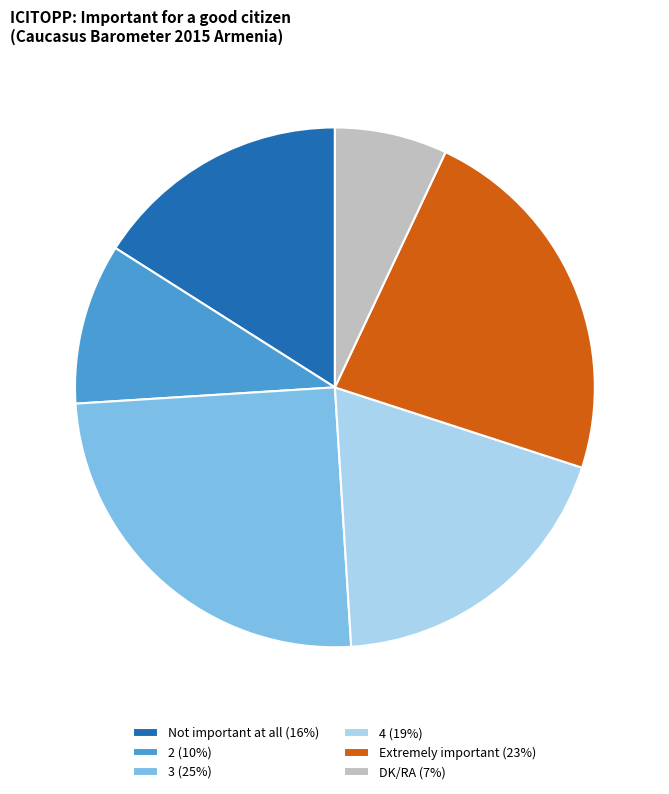

What is the ratio of the value at Extremely important to the value at 3?

0.9